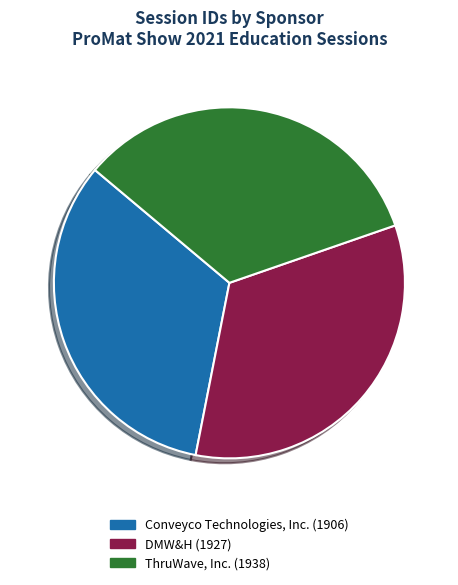

What percentage do DMW&H and ThruWave, Inc. together represent?

67.0%